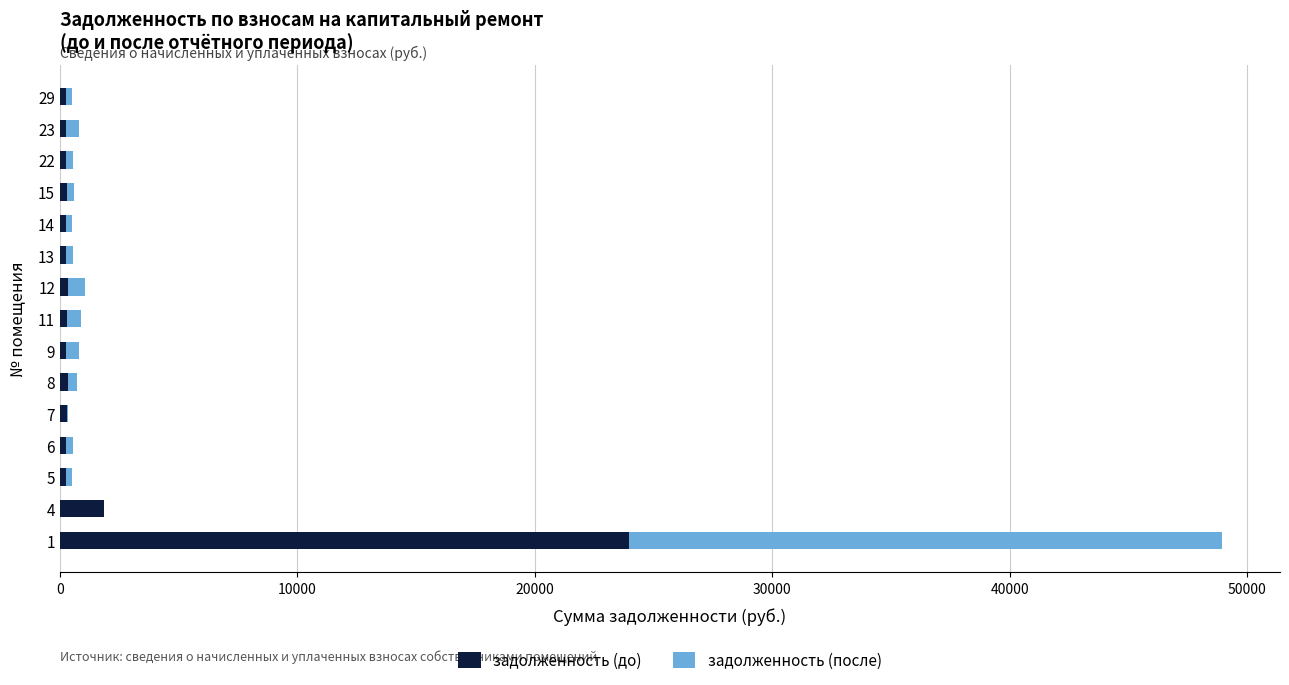

Count the number of data series in this chart.

2